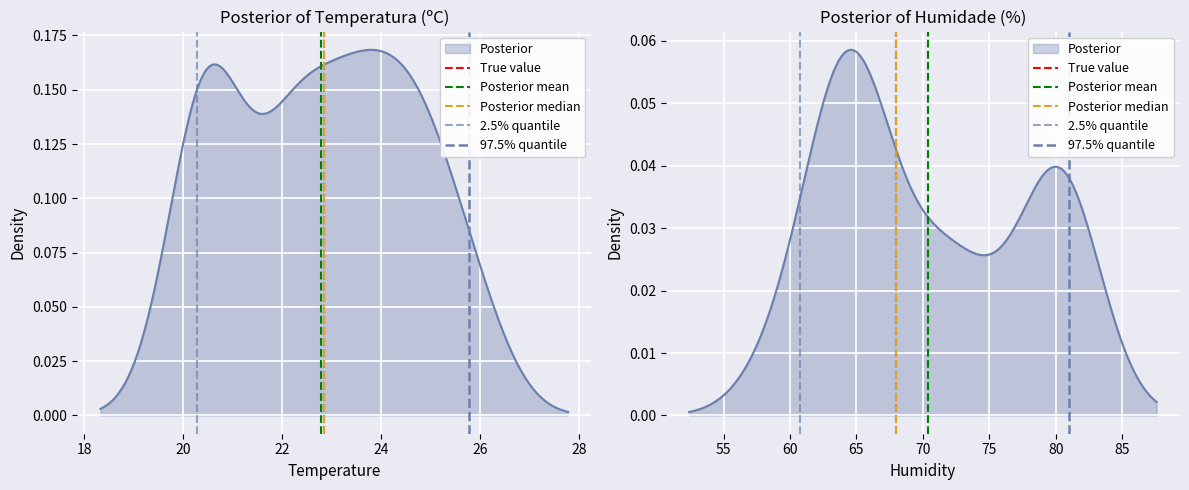

Is the value of Posterior median at 18 greater than the value of Posterior mean at 18?

No